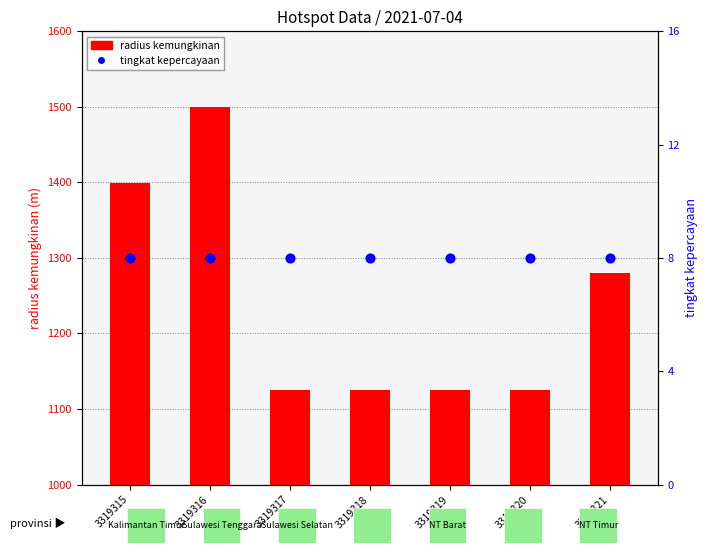

Which series has the widest spread of Y values?

radius kemungkinan